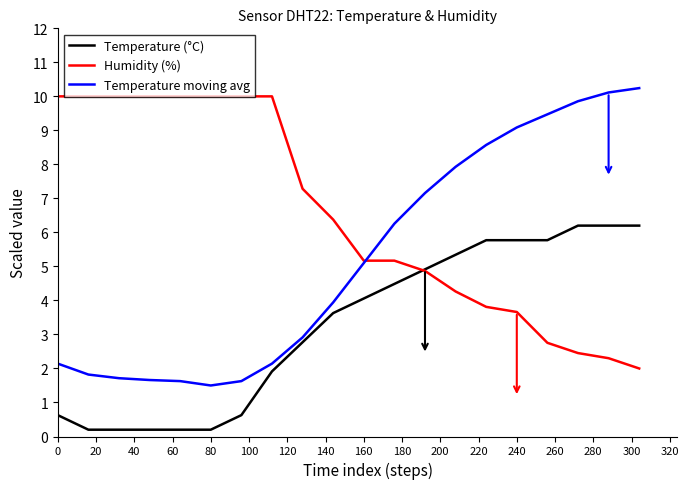

Count the number of data series in this chart.

3